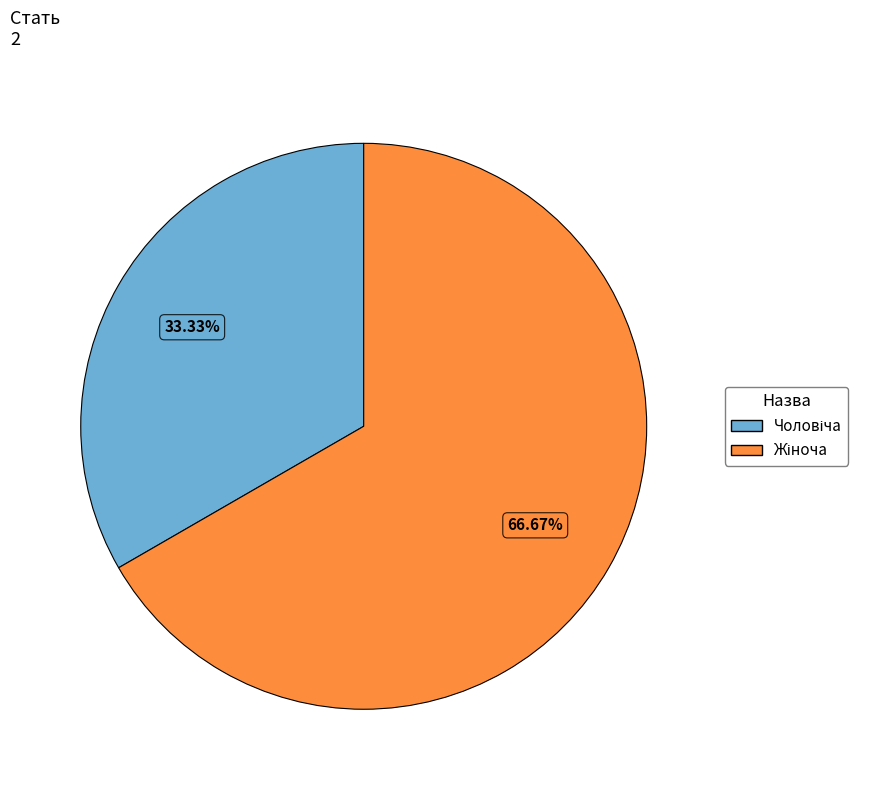

Does any single category account for the majority?

Yes